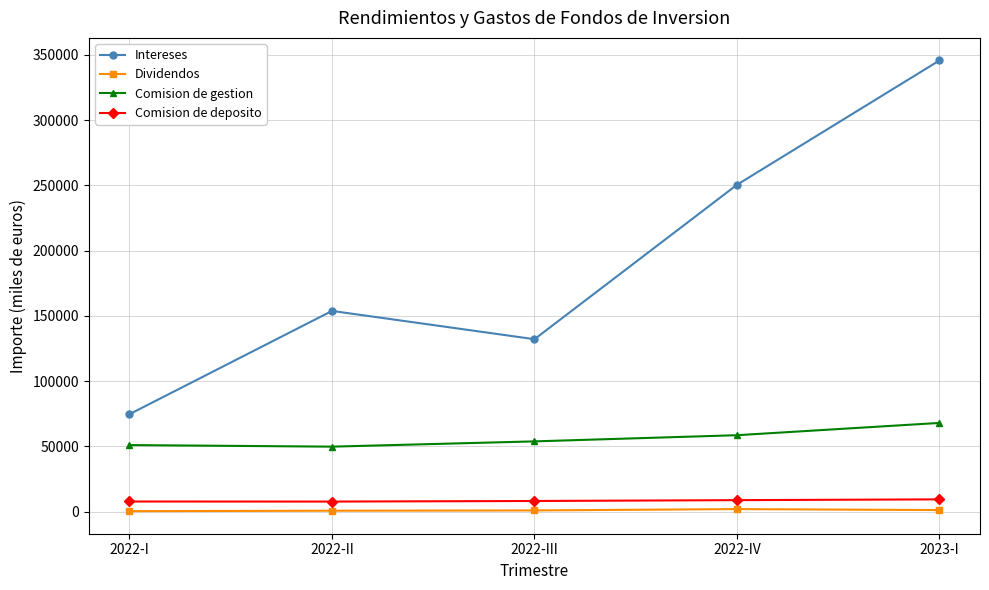

At which label is Intereses closest to 210176?

2022-IV